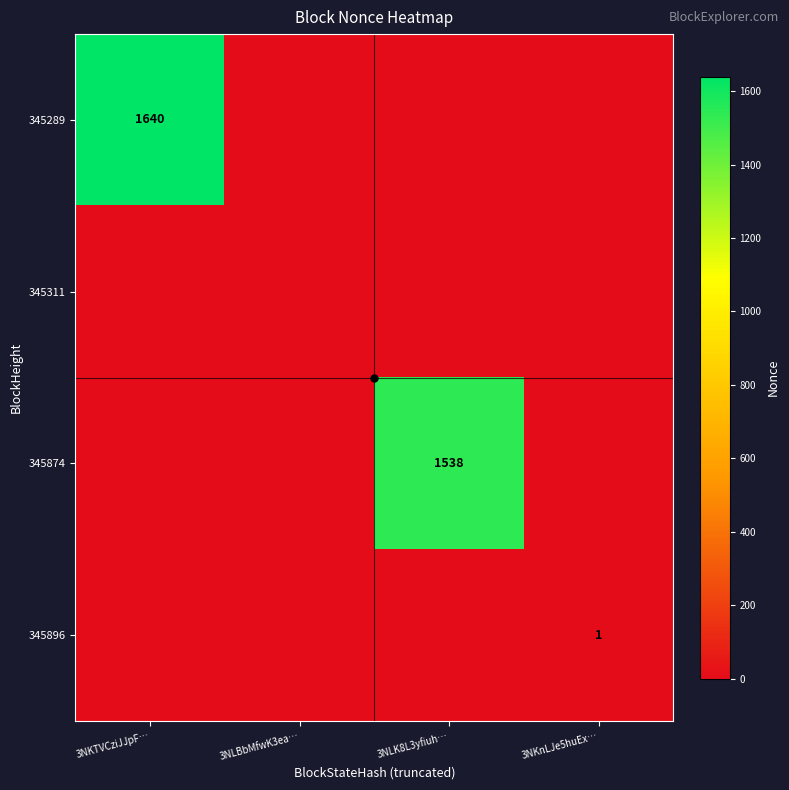

Rank the series at 3NLBbMfwK3ea… from highest to lowest value.

345289, 345311, 345874, 345896